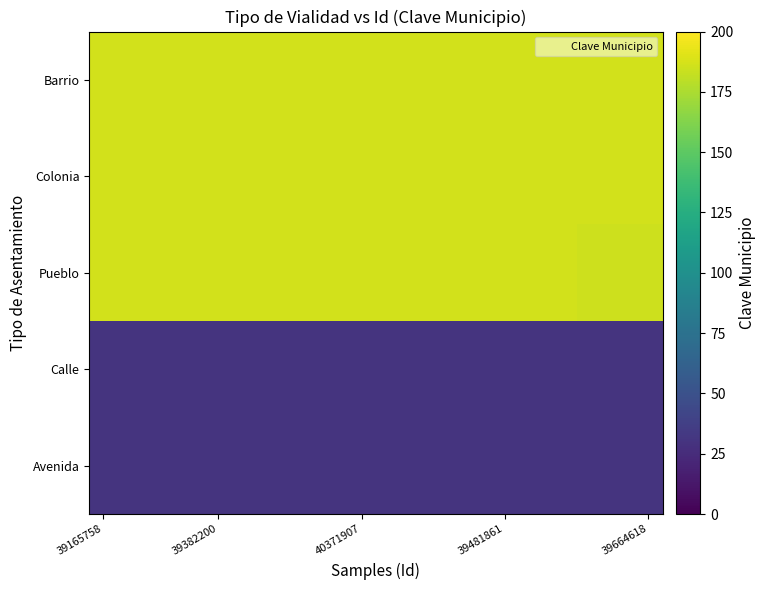

What is the maximum value shown in the chart?

186